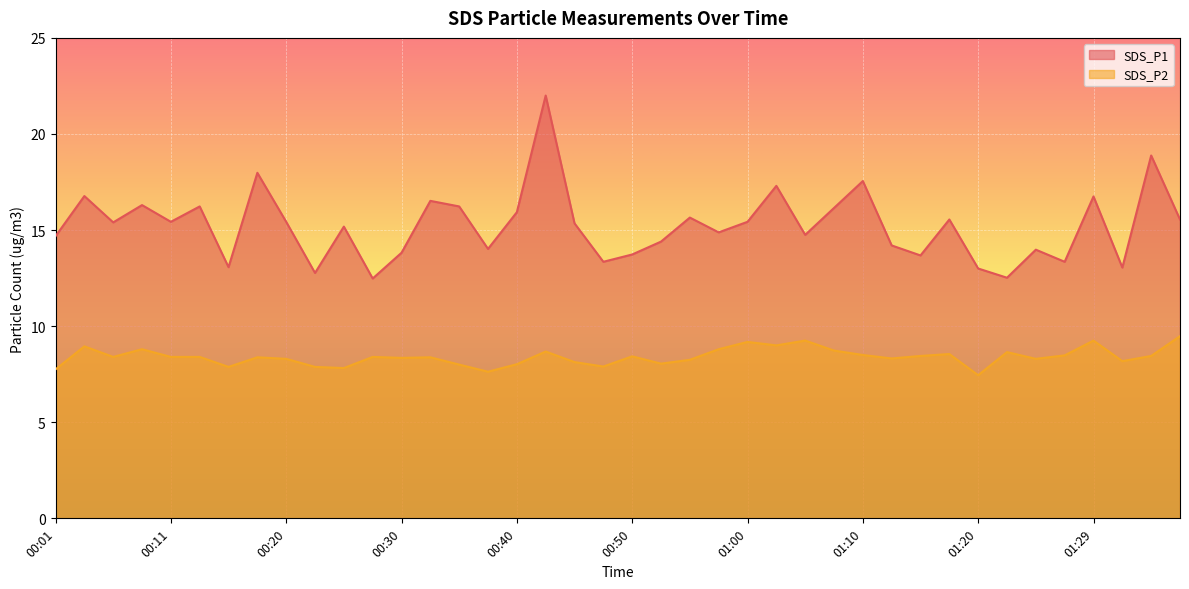

Reading left to right, what are all the values shown in this chart?

SDS_P1: 00:01=14.7	00:03=16.8	00:06=15.4	00:08=16.3	00:11=15.4	00:13=16.2	00:15=13.1	00:18=18.0	00:20=15.4	00:23=12.8	00:25=15.2	00:28=12.5	00:30=13.8	00:33=16.5	00:35=16.2	00:37=14.0	00:40=15.9	00:42=22.0	00:45=15.3	00:47=13.3	00:50=13.7	00:52=14.4	00:55=15.7	00:57=14.9	01:00=15.4	01:02=17.3	01:05=14.8	01:07=16.1	01:10=17.6	01:12=14.2	01:15=13.7	01:17=15.6	01:20=13.0	01:22=12.5	01:24=14.0	01:27=13.3	01:29=16.8	01:32=13.1	01:34=18.9	01:37=15.6
SDS_P2: 00:01=7.8	00:03=8.9	00:06=8.4	00:08=8.8	00:11=8.4	00:13=8.4	00:15=7.9	00:18=8.4	00:20=8.3	00:23=7.9	00:25=7.8	00:28=8.4	00:30=8.3	00:33=8.4	00:35=8.0	00:37=7.6	00:40=8.0	00:42=8.7	00:45=8.1	00:47=7.9	00:50=8.4	00:52=8.1	00:55=8.2	00:57=8.8	01:00=9.2	01:02=9.0	01:05=9.2	01:07=8.7	01:10=8.5	01:12=8.3	01:15=8.4	01:17=8.6	01:20=7.5	01:22=8.7	01:24=8.3	01:27=8.5	01:29=9.2	01:32=8.2	01:34=8.4	01:37=9.5